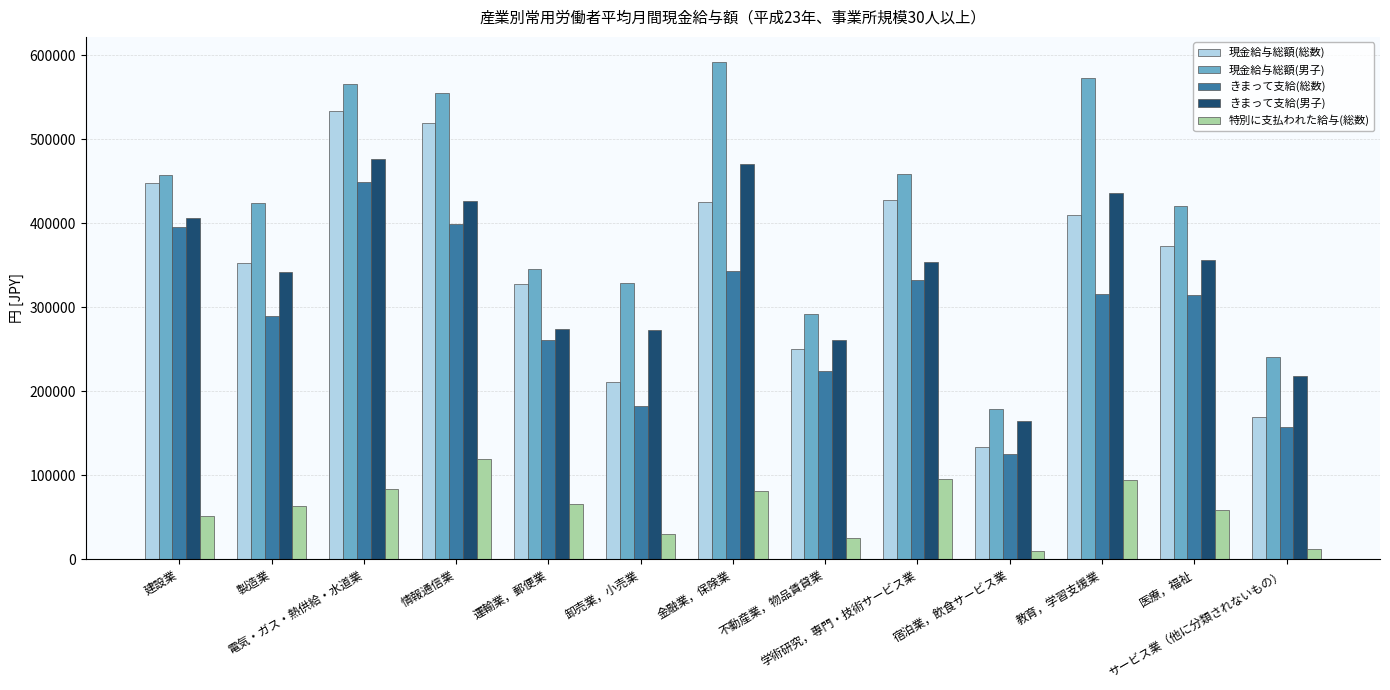

What position from the left is 学術研究，専門・技術サービス業?

9